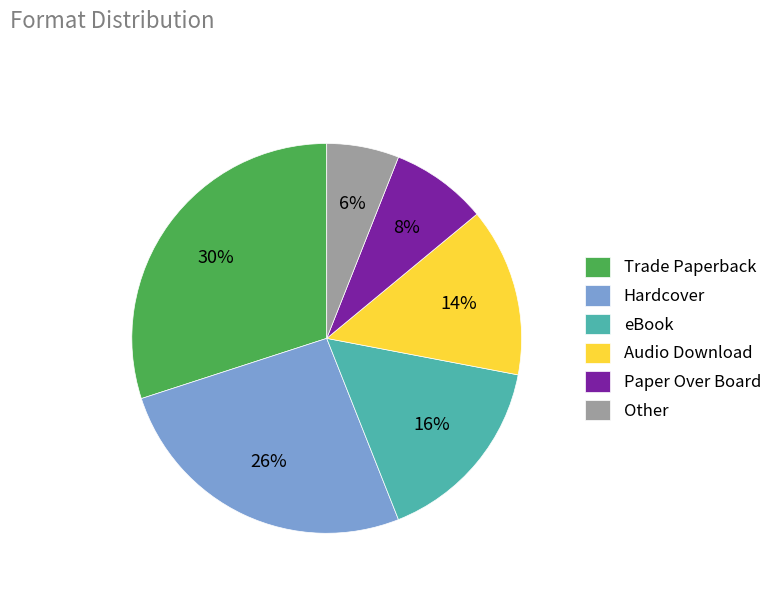

Does Hardcover represent more than half of the total?

No